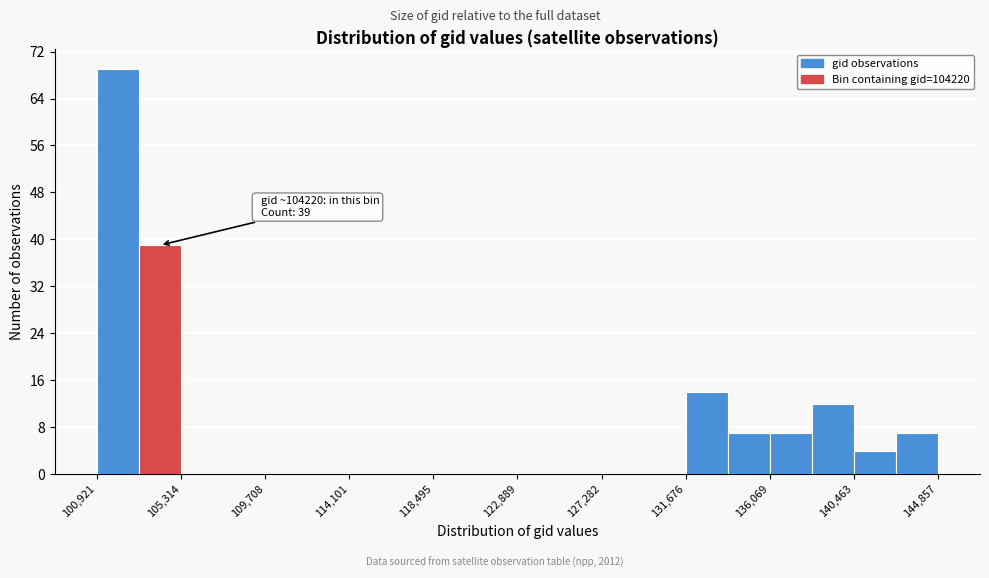

Which range on the x-axis has the tallest bar?

101000 to 103000